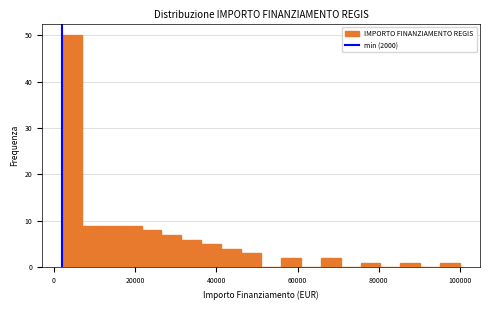

Around what value on the x-axis is the tallest bar? Give the approximate position of its centre, as read against the axis.

4000